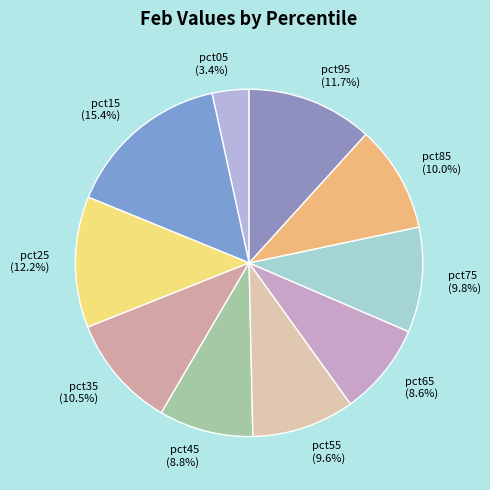

How much of the chart is everything except pct95?

88.3%